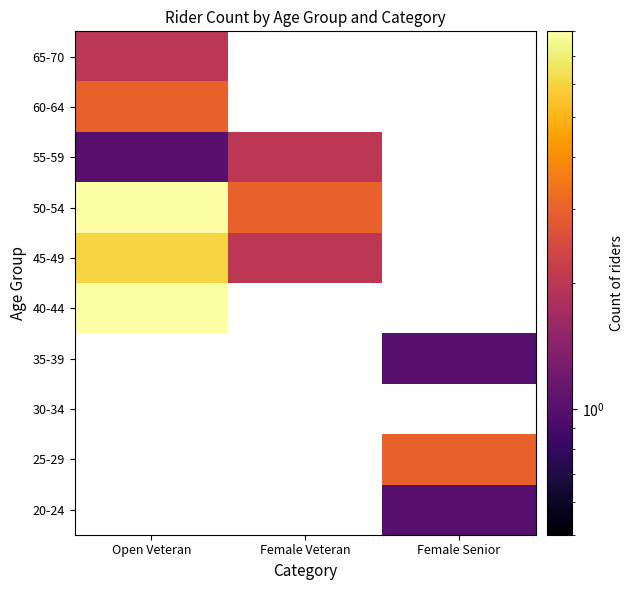

Rank the series by their maximum value, from highest to lowest.

20-24, 25-29, 30-34, 35-39, 40-44, 50-54, 45-49, 60-64, 55-59, 65-70